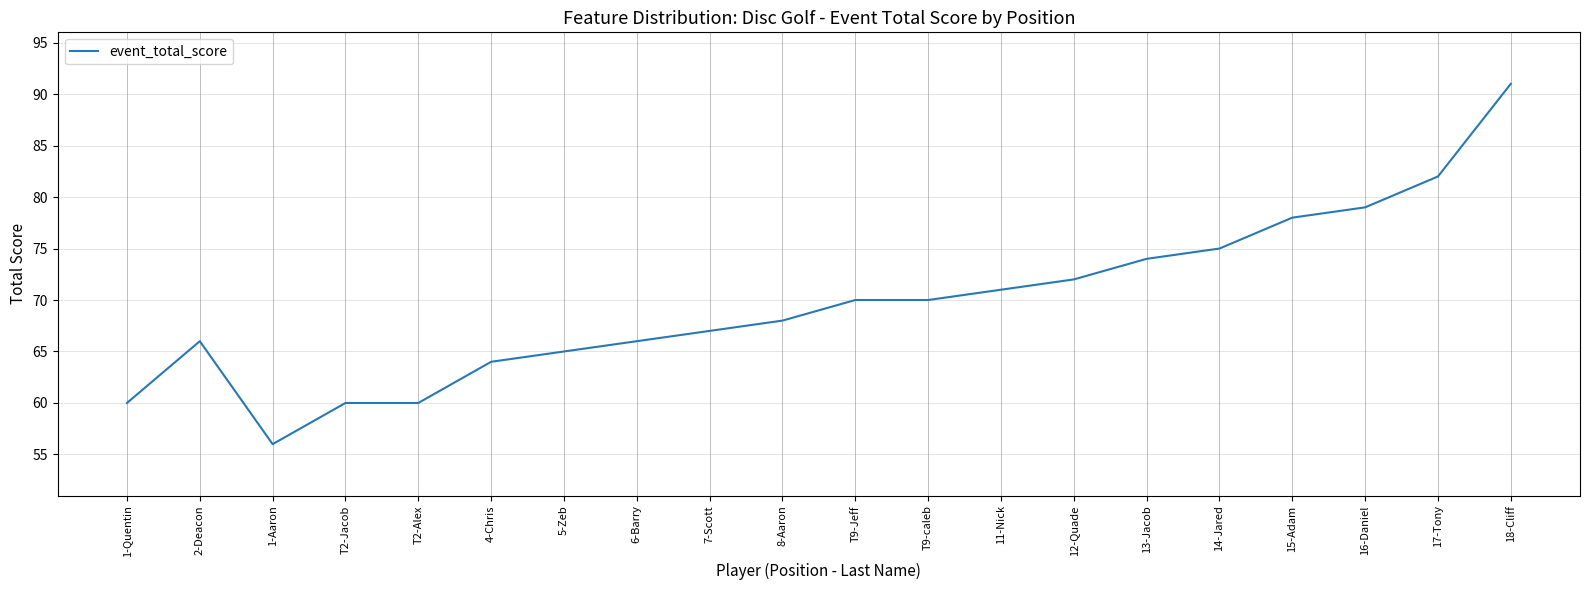

What value does the data have at T2-Alex?

60